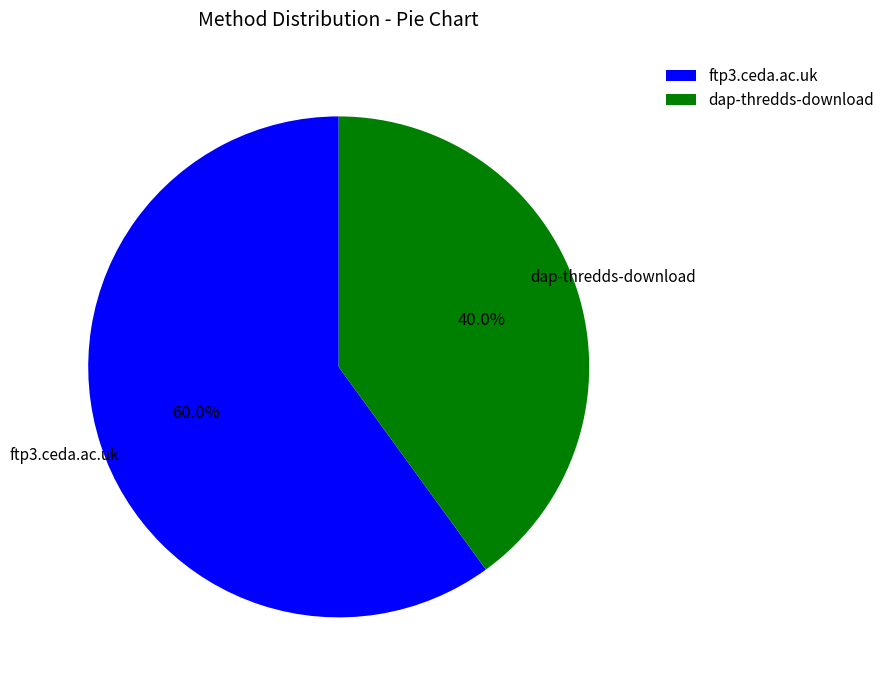

To the nearest percent, what is the combined percentage of dap-thredds-download and ftp3.ceda.ac.uk?

100%